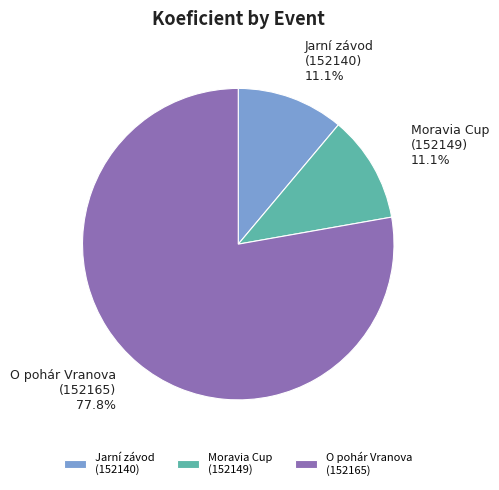

Does O pohár Vranova (152165) account for over 50% of the chart?

Yes